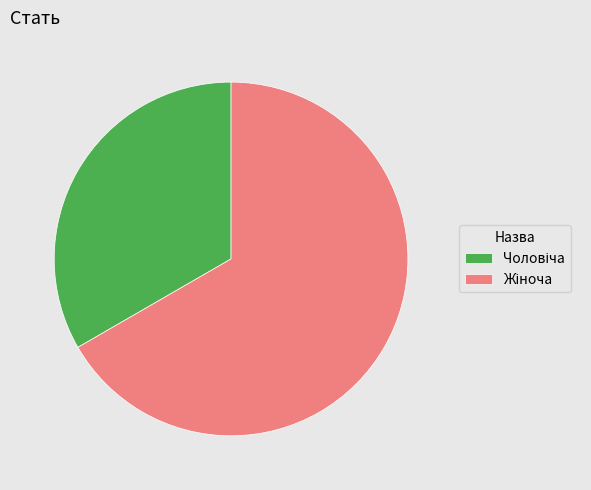

Does any single category account for the majority?

Yes